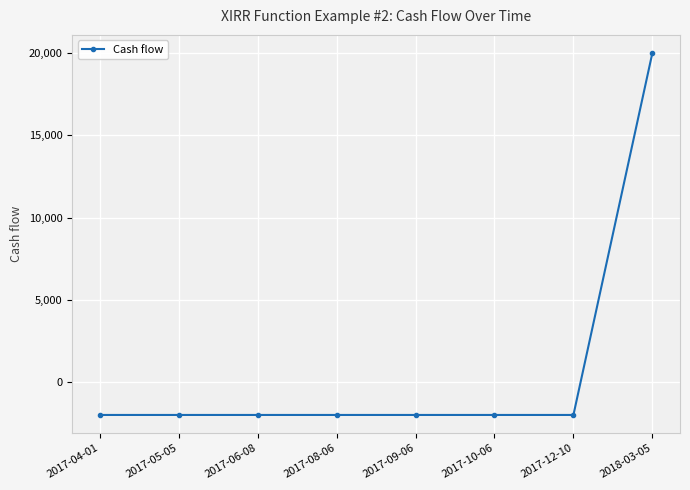

The value at 2017-09-06 is -610. True or false?

False